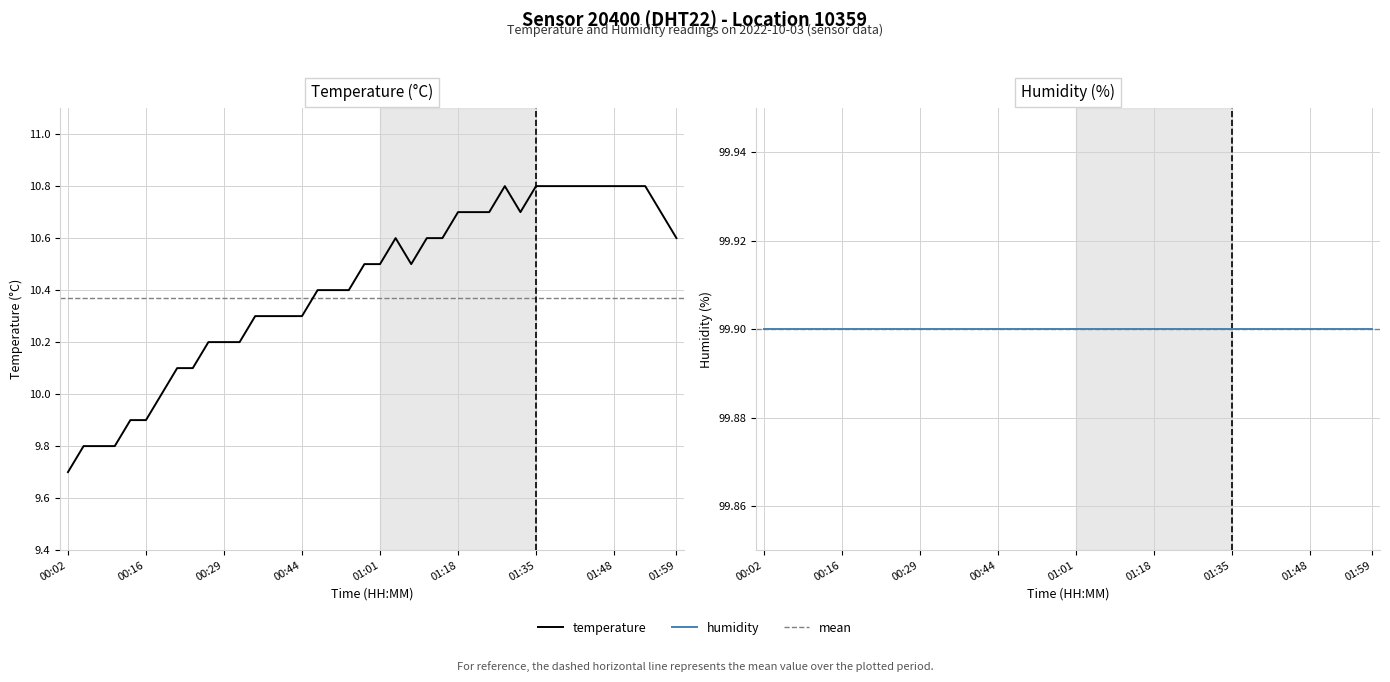

What is the value of the humidity point at the 38th from the left?

99.9